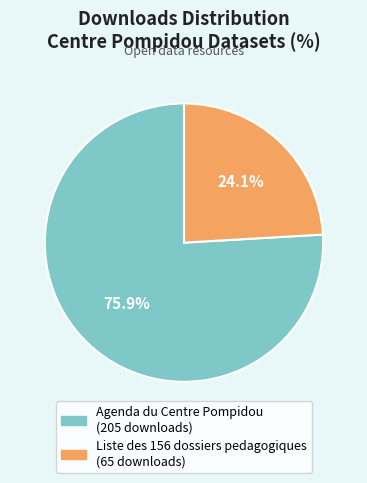

Which slice is the smallest?

Liste des 156 dossiers pedagogiques